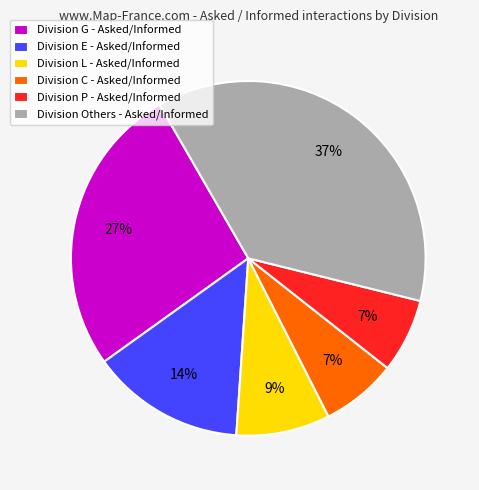

Which category has the biggest portion of the pie?

Division Others - Asked/Informed